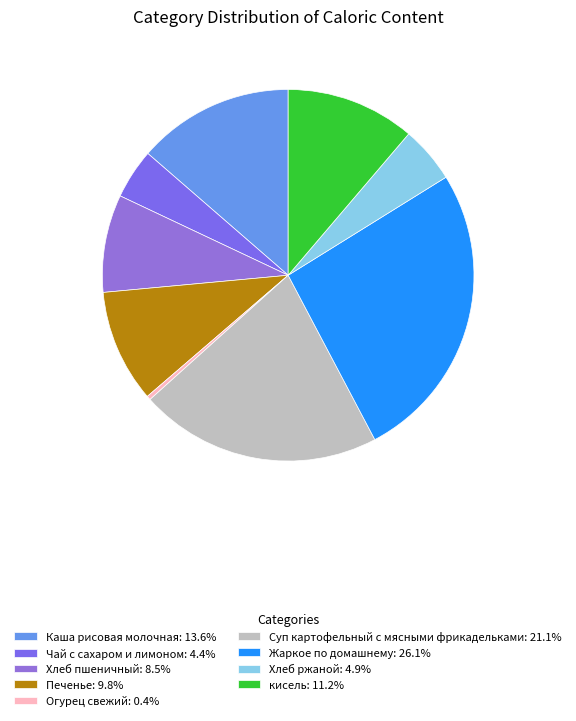

Between Печенье and Каша рисовая молочная, which is larger?

Каша рисовая молочная